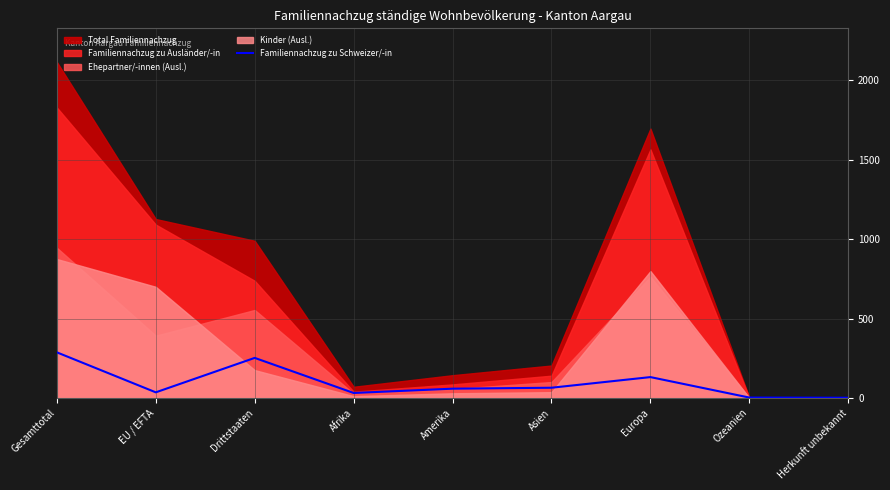

What is the sum of all values?

861